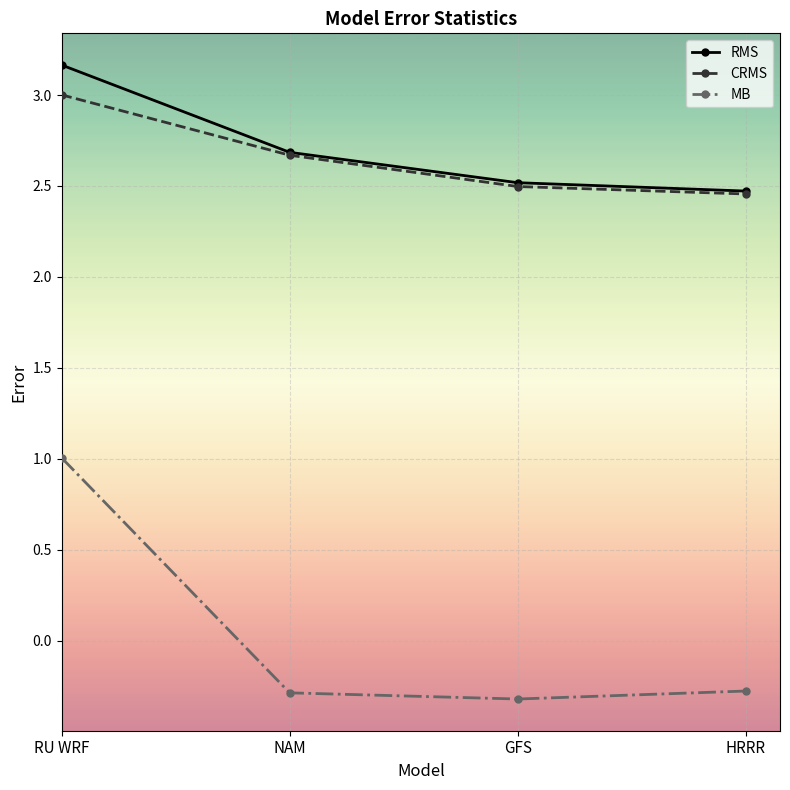

Which series changed the most between RU WRF and GFS?

MB